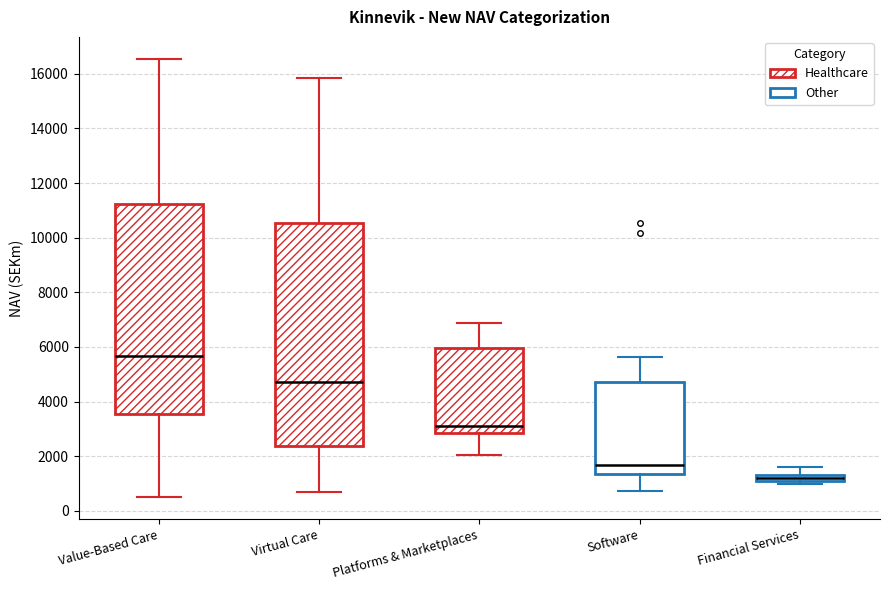

Which box has the lowest median line?

Financial Services